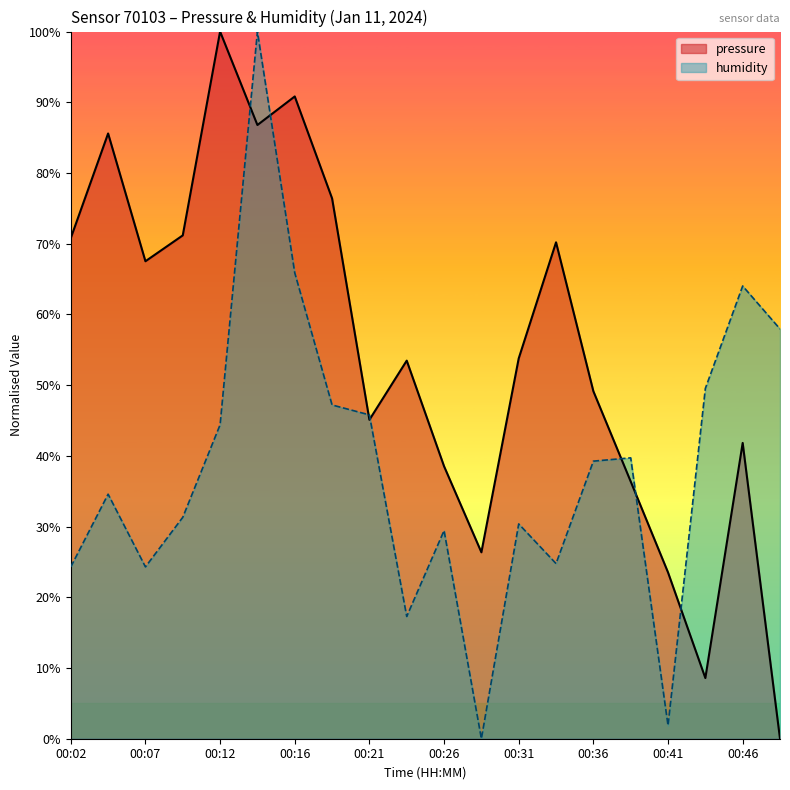

How many times do humidity and pressure cross each other?

7